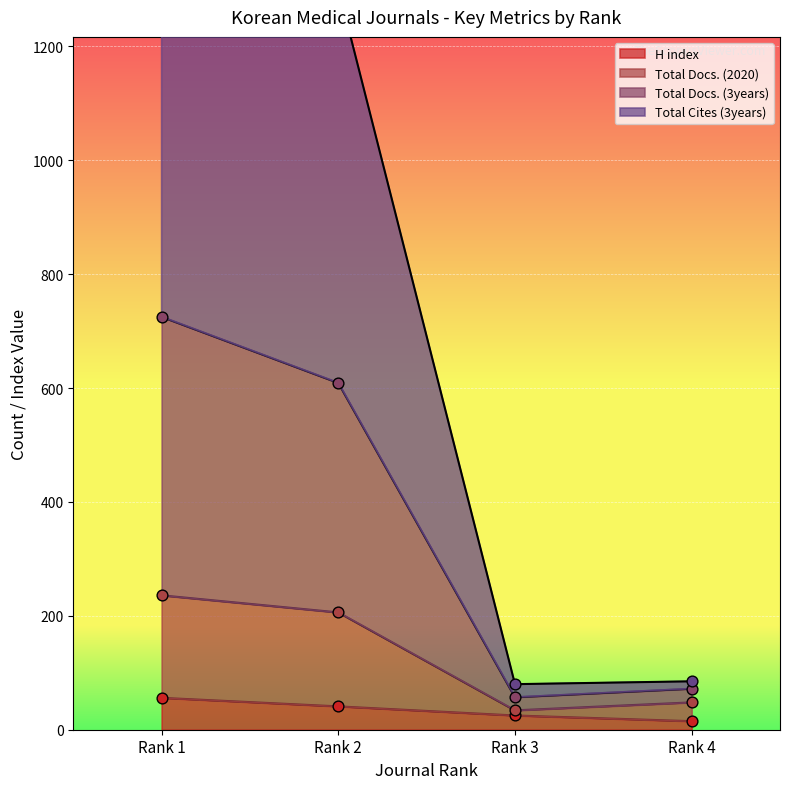

Which series contains the lowest Y value?

H index